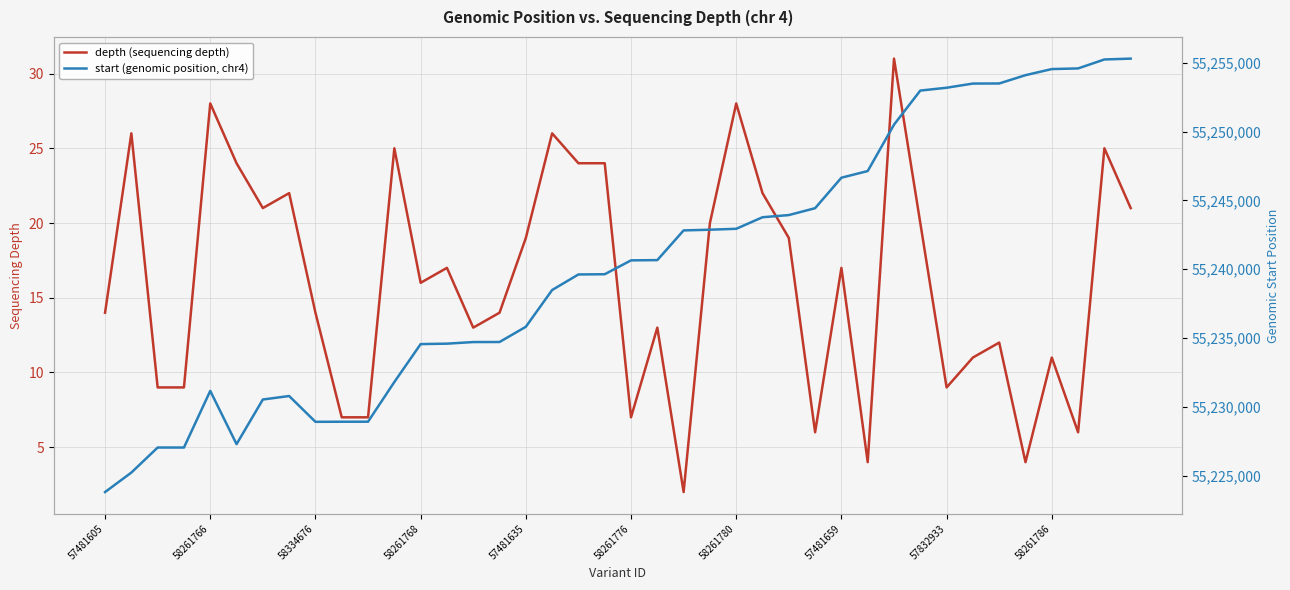

List the series in order of their peak value, lowest first.

depth, start